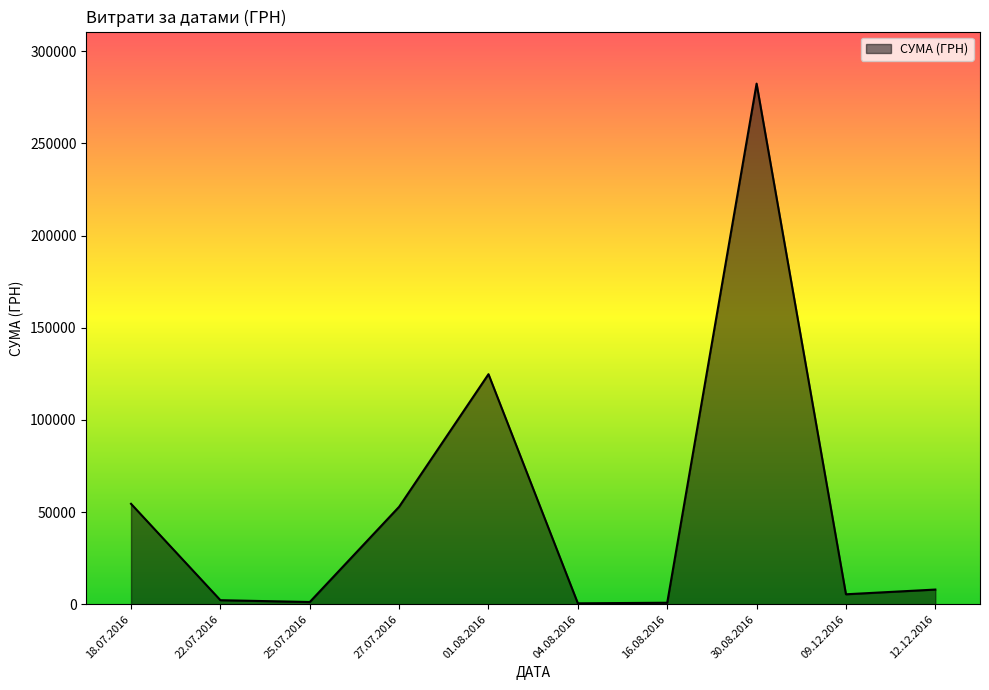

What is the change in value from 18.07.2016 to 12.12.2016?

-46526.0